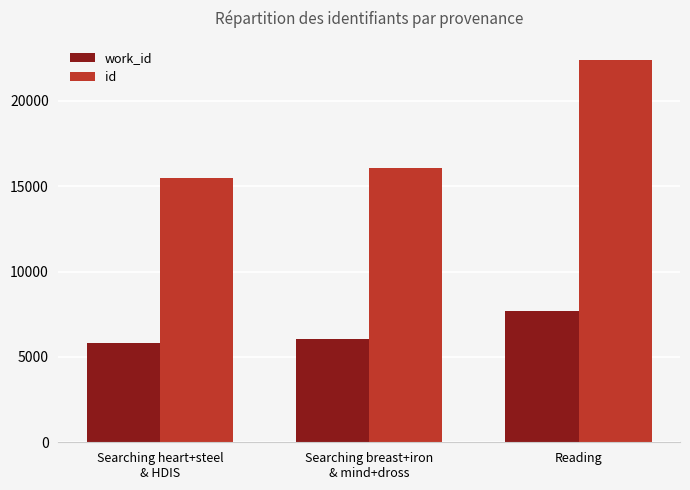

How many bars are there in total?

6